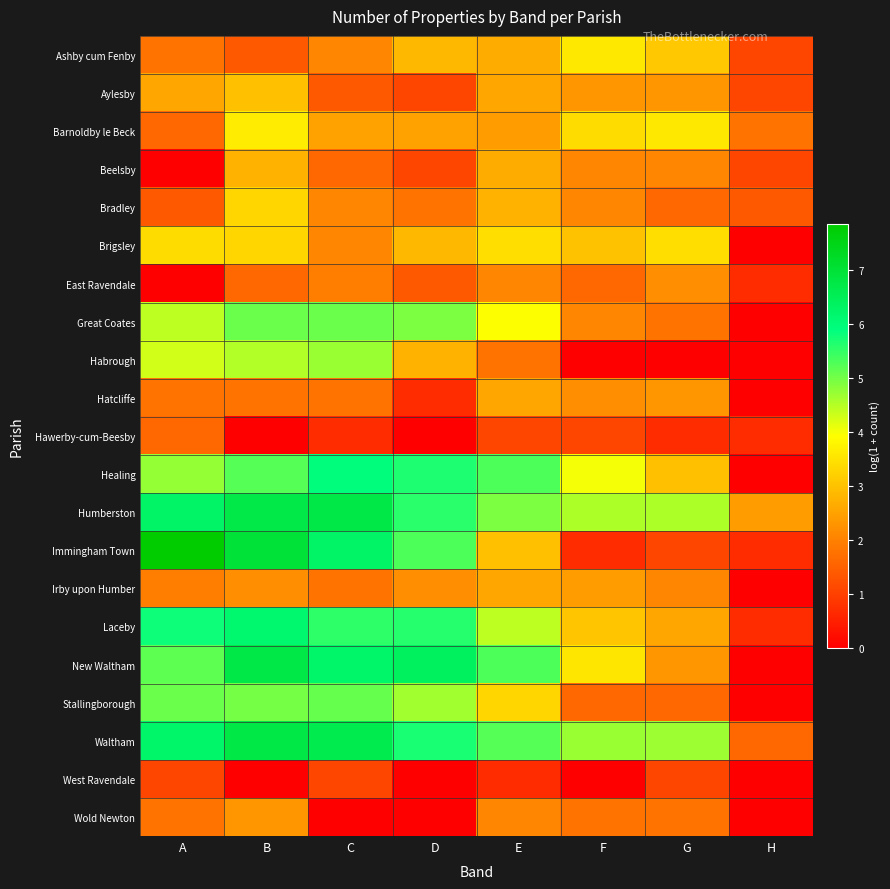

Rank the series at B from lowest to highest value.

Hawerby-cum-Beesby, West Ravendale, Ashby cum Fenby, East Ravendale, Hatcliffe, Irby upon Humber, Wold Newton, Beelsby, Aylesby, Bradley, Brigsley, Barnoldby le Beck, Habrough, Stallingborough, Great Coates, Healing, Laceby, Humberston, New Waltham, Waltham, Immingham Town